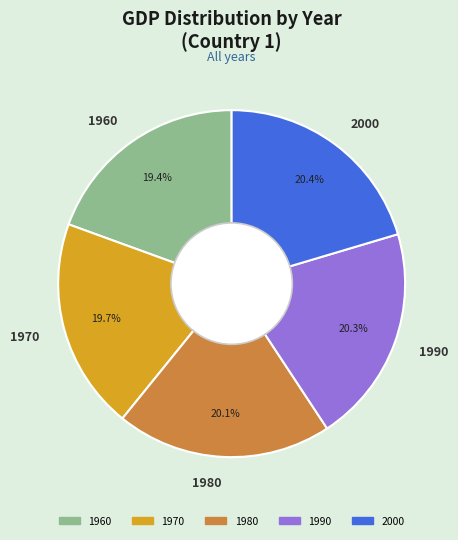

To the nearest percent, what is the difference between the largest and smallest slice percentages?

1%